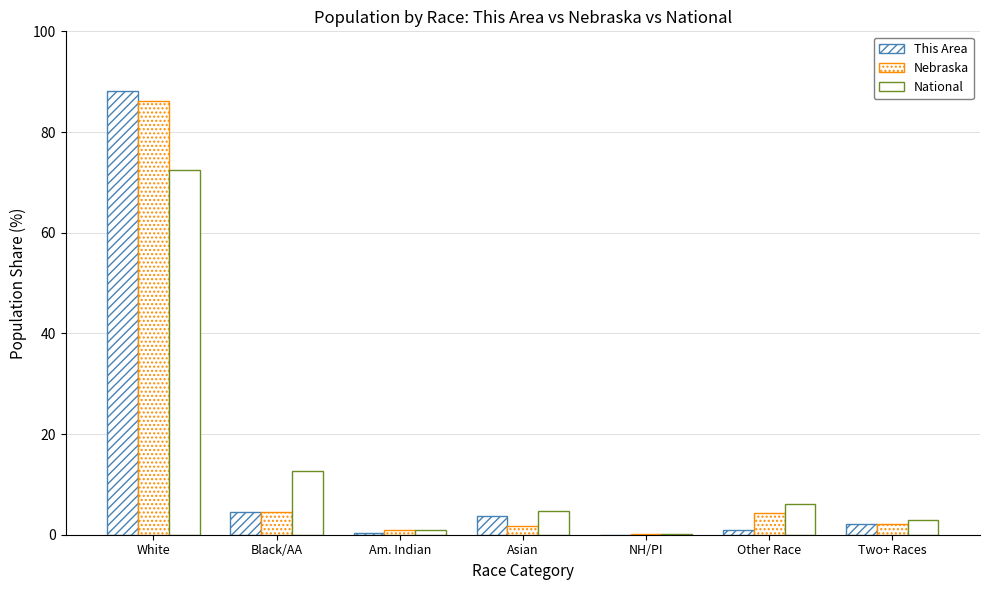

How many categories are shown in the chart?

7